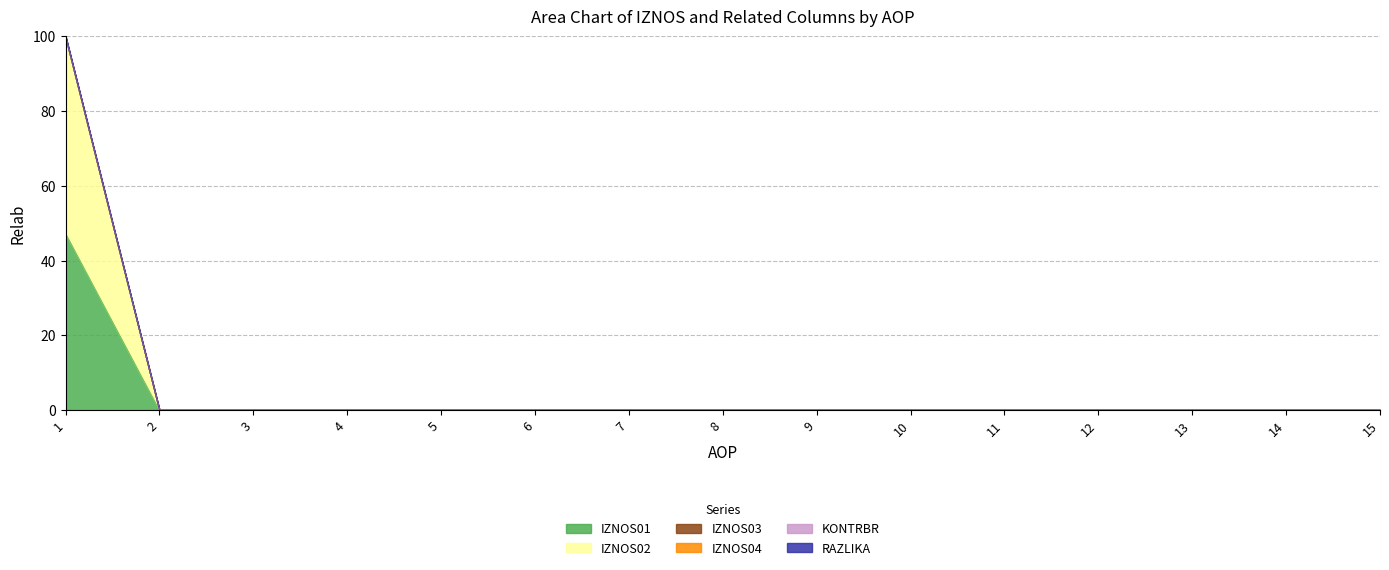

True or false: IZNOS01 and RAZLIKA intersect in this chart.

False